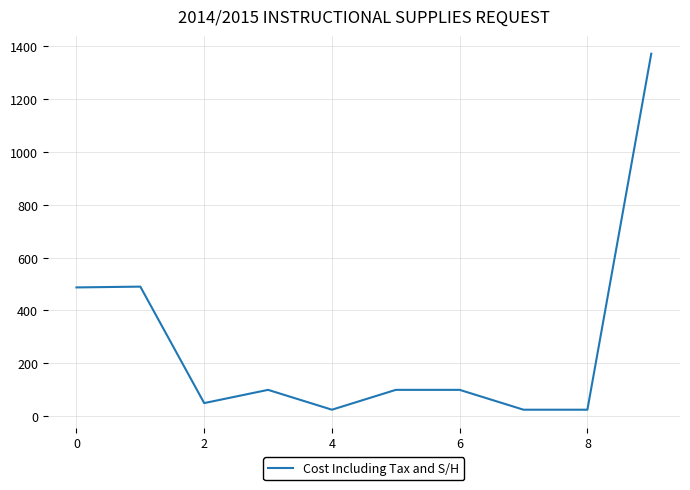

What is the greatest value displayed?

1370